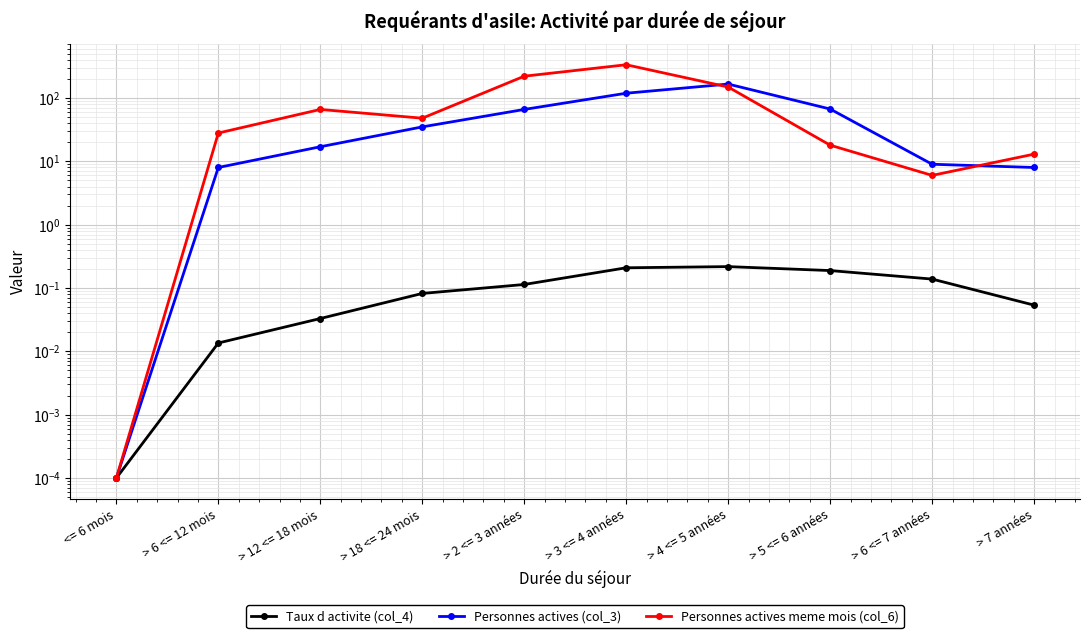

What is the difference between the Personnes actives meme mois (col_6) values at > 2 <= 3 années and > 6 <= 7 années?

215.0